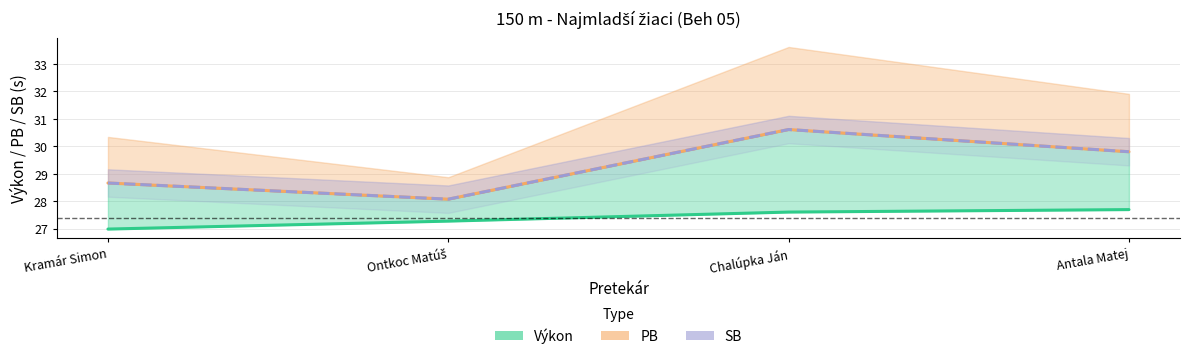

What are all the series names shown in the legend?

Výkon, PB, SB